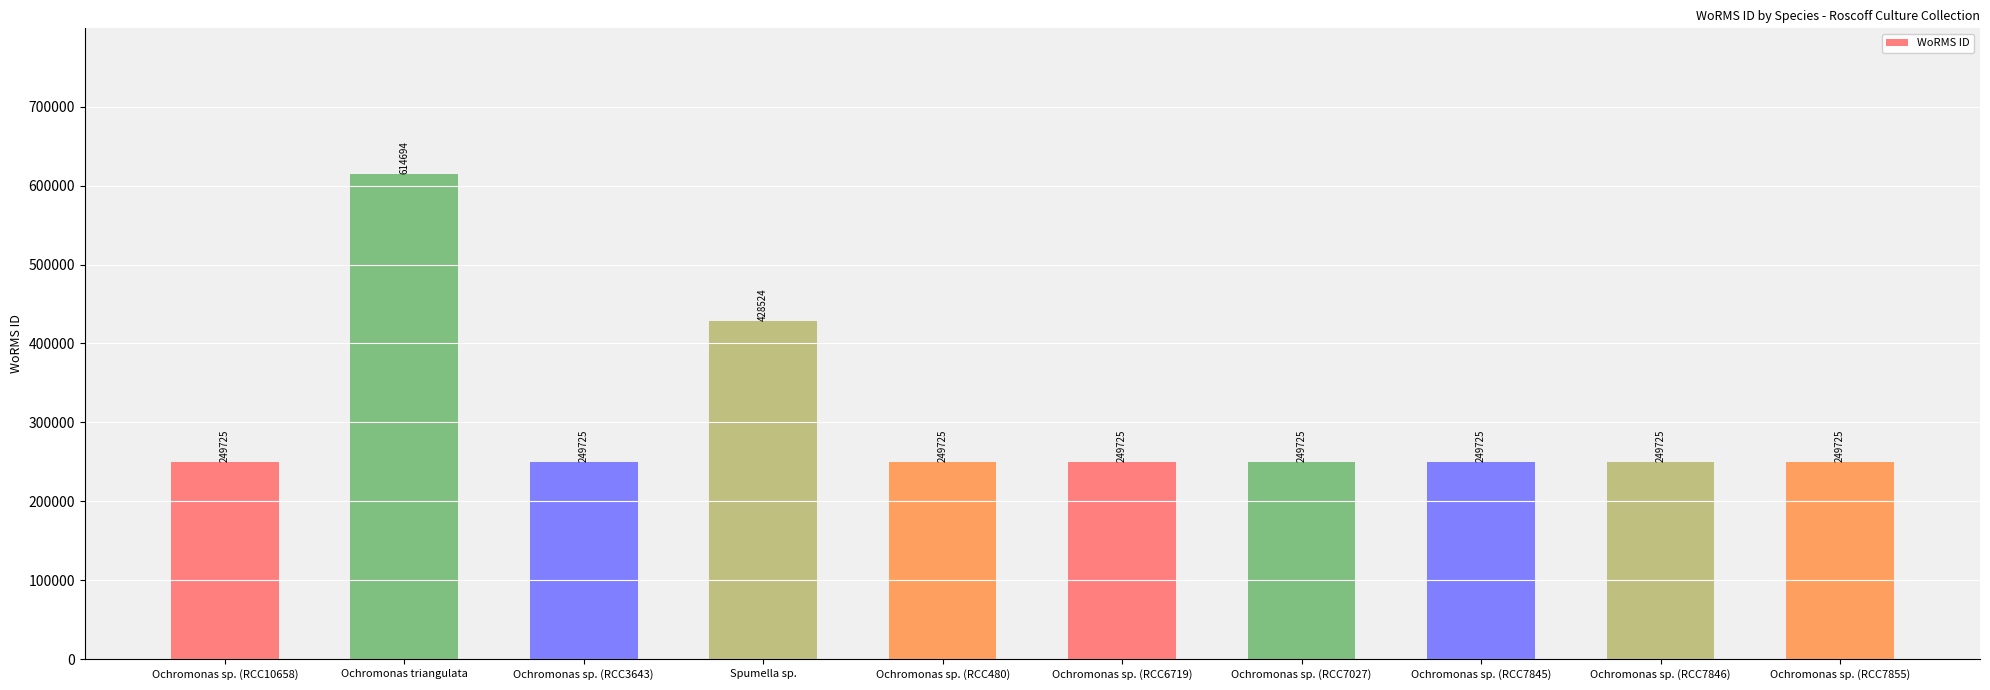

At which label is the value closest to 432209?

Spumella sp.